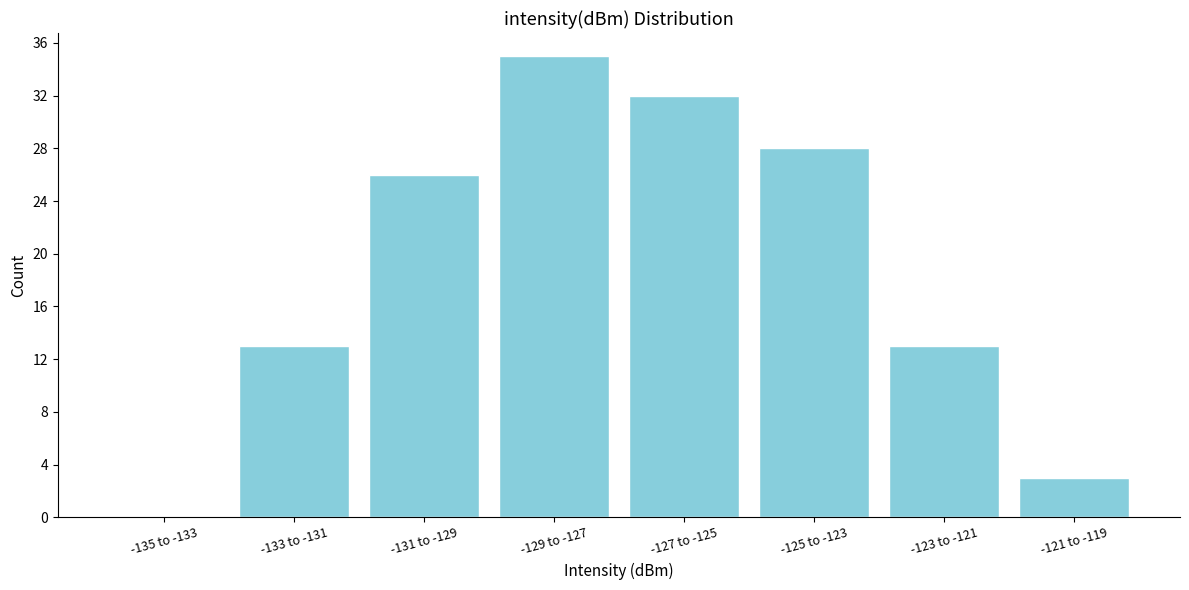

Reading right to left, list all the values displayed in this chart.

-121 to -119=3	-123 to -121=13	-125 to -123=28	-127 to -125=32	-129 to -127=35	-131 to -129=26	-133 to -131=13	-135 to -133=0